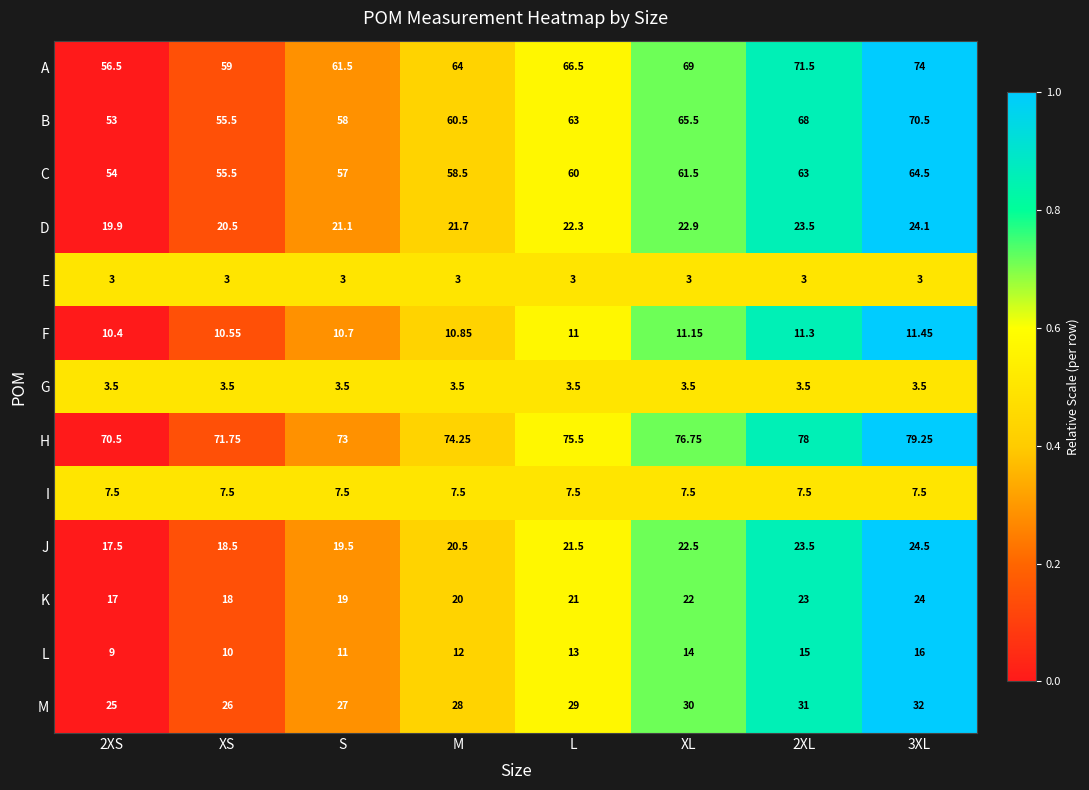

Rank the series by their maximum value, from lowest to highest.

E, G, I, F, L, K, D, J, M, C, B, A, H